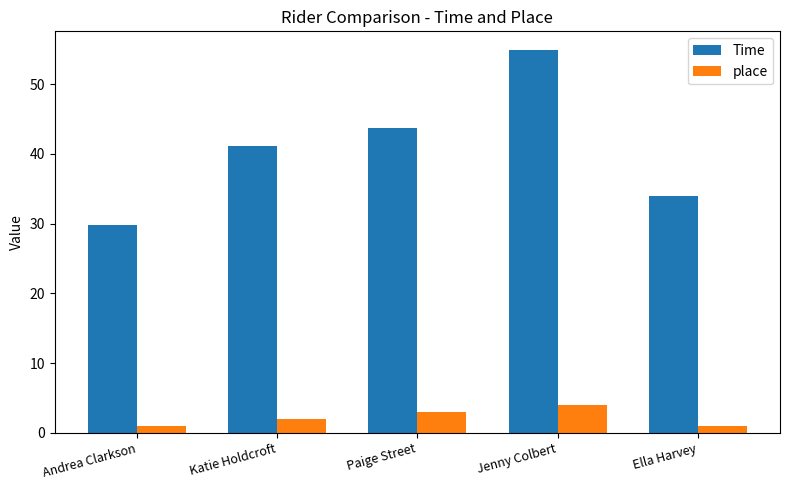

The Time series shows 15.9 at Ella Harvey. True or false?

False